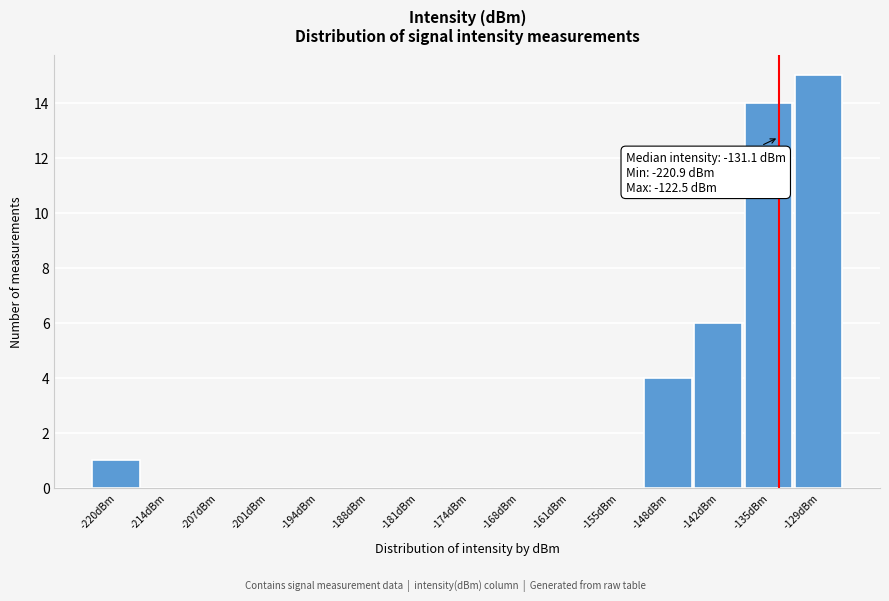

Reading right to left, extract all data points from this chart.

-129dBm=15	-135dBm=14	-142dBm=6	-148dBm=4	-155dBm=0	-161dBm=0	-168dBm=0	-174dBm=0	-181dBm=0	-188dBm=0	-194dBm=0	-201dBm=0	-207dBm=0	-214dBm=0	-220dBm=1